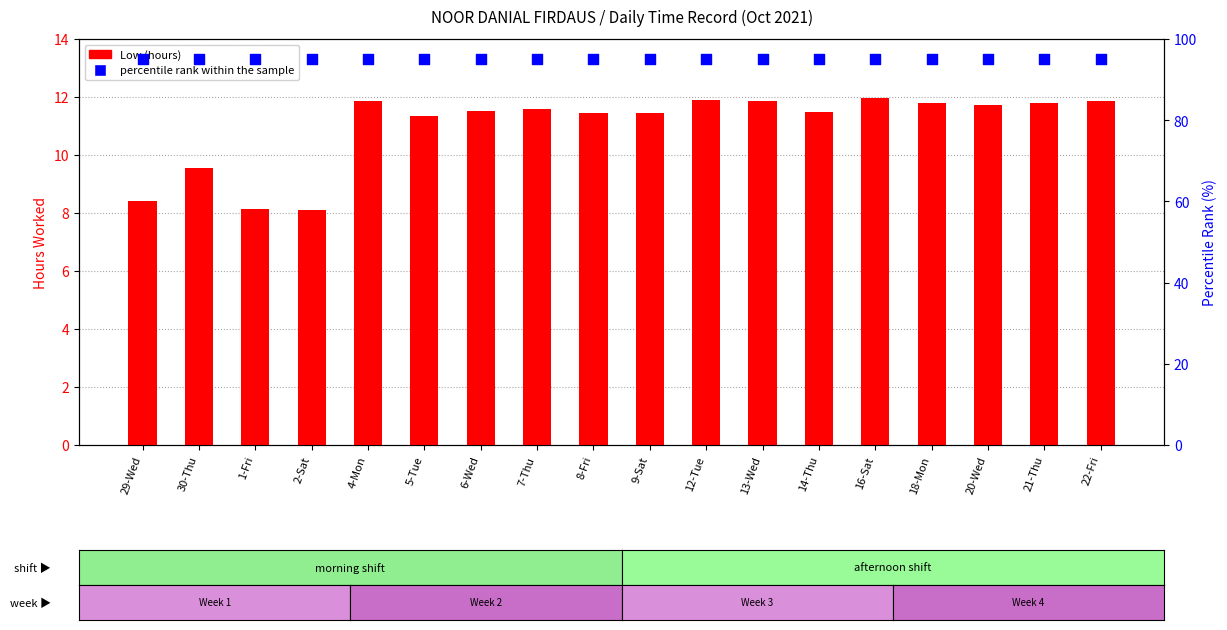

What are all the series names shown in the legend?

Low (hours), percentile rank within the sample